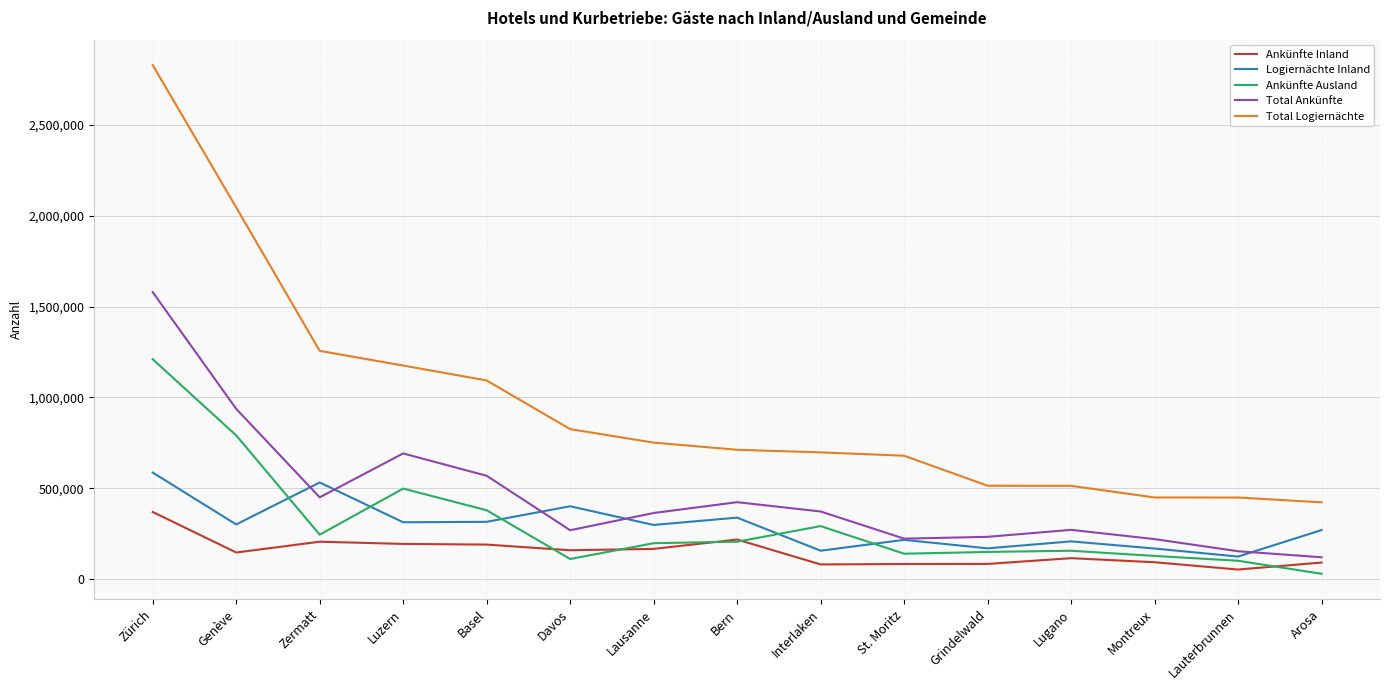

What is the average value of the Total Logiernächte series?

961038